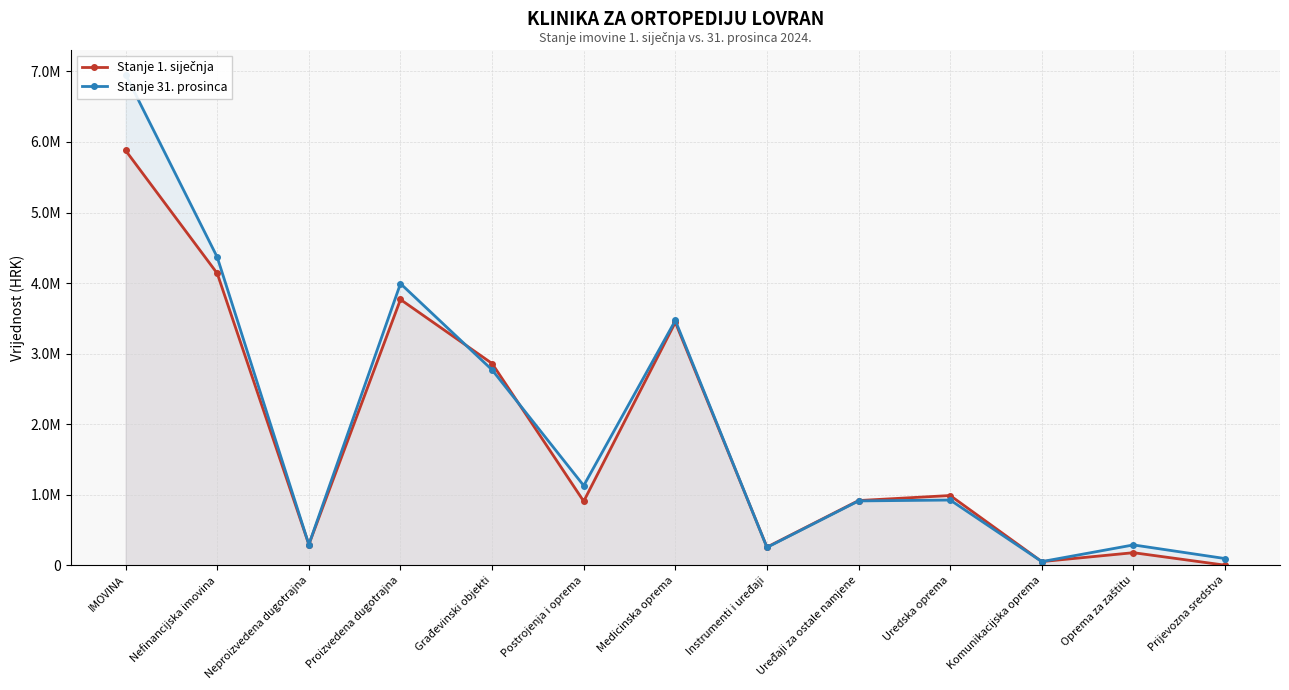

What is the difference between the maximum and minimum values in the Stanje 31. prosinca series?

6905789.8